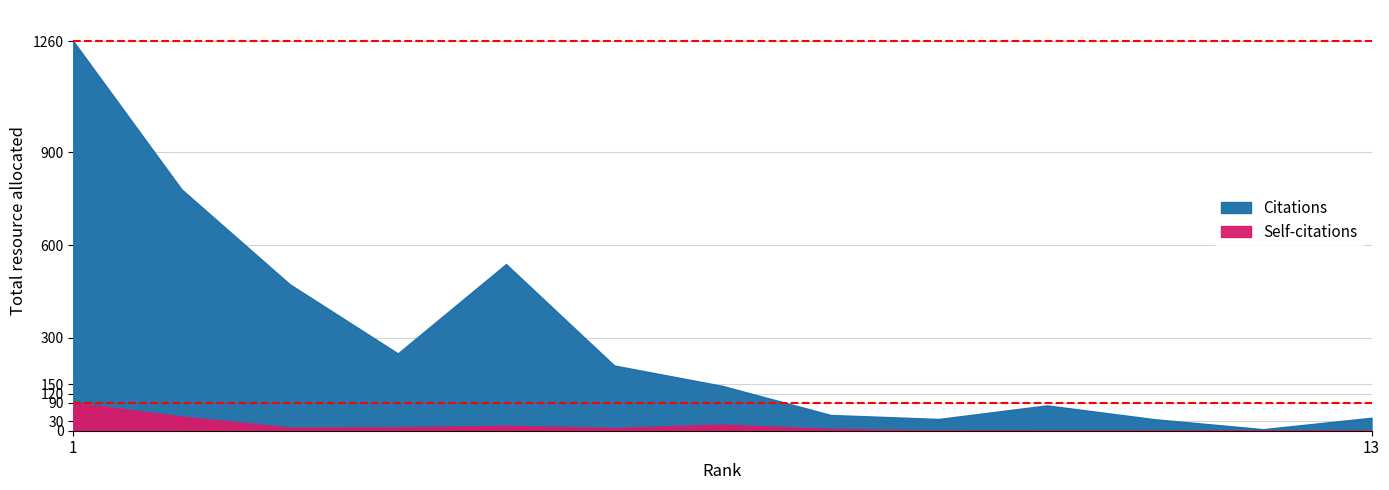

Reading left to right, extract all data points from this chart.

Citations: 1=1260	2=781	3=474	4=250	5=539	6=211	7=145	8=51	9=38	10=82	11=37	12=5	13=42
Self-citations: 1=91	2=46	3=10	4=11	5=16	6=9	7=20	8=6	9=1	10=0	11=0	12=0	13=0